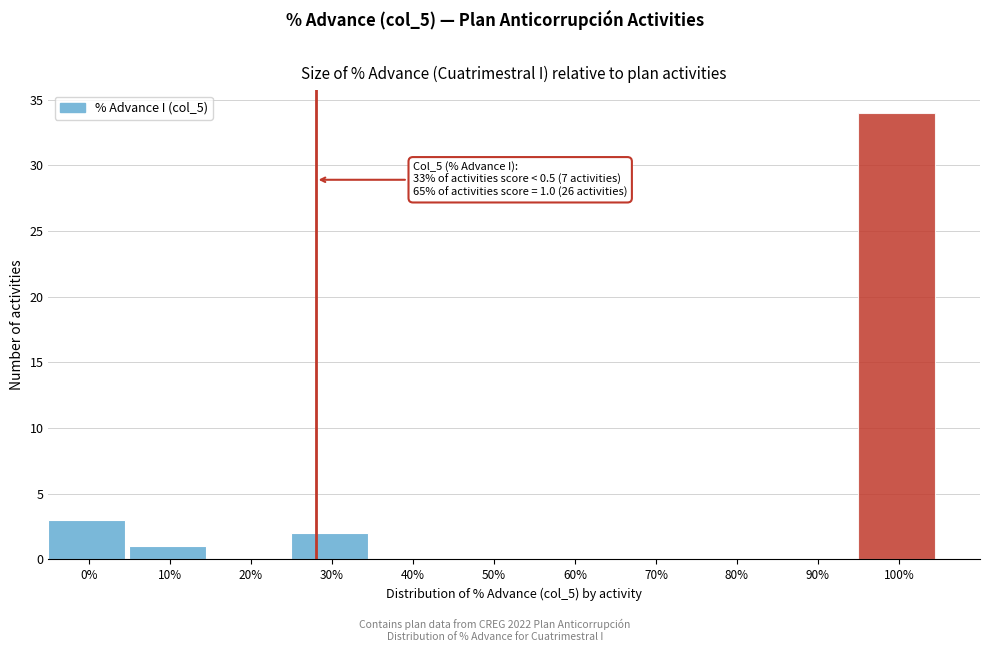

Reading right to left, transcribe all the data shown in this chart.

100%=34	90%=0	80%=0	70%=0	60%=0	50%=0	40%=0	30%=2	20%=0	10%=1	0%=3